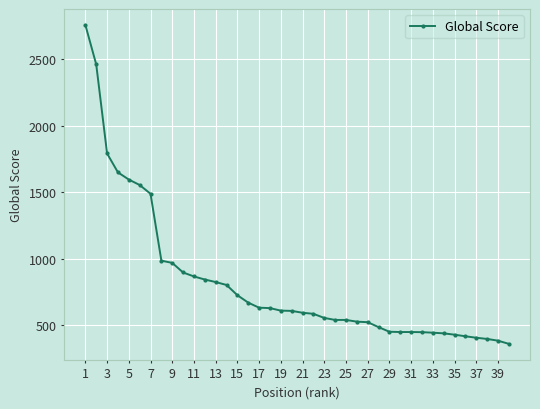

What is the value of the 8th point from the left?

986